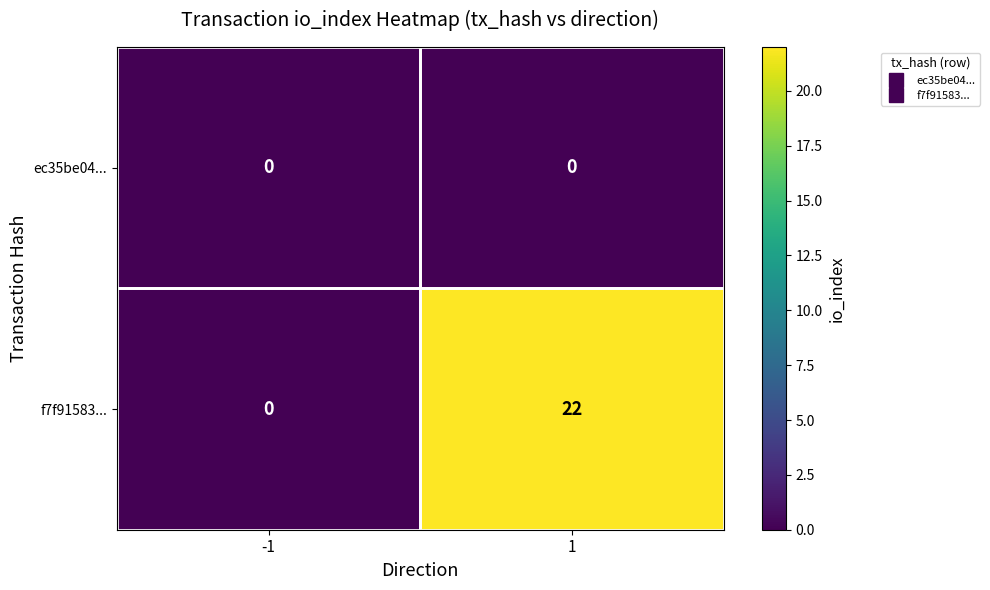

Read the f7f91583... value at 1.

22